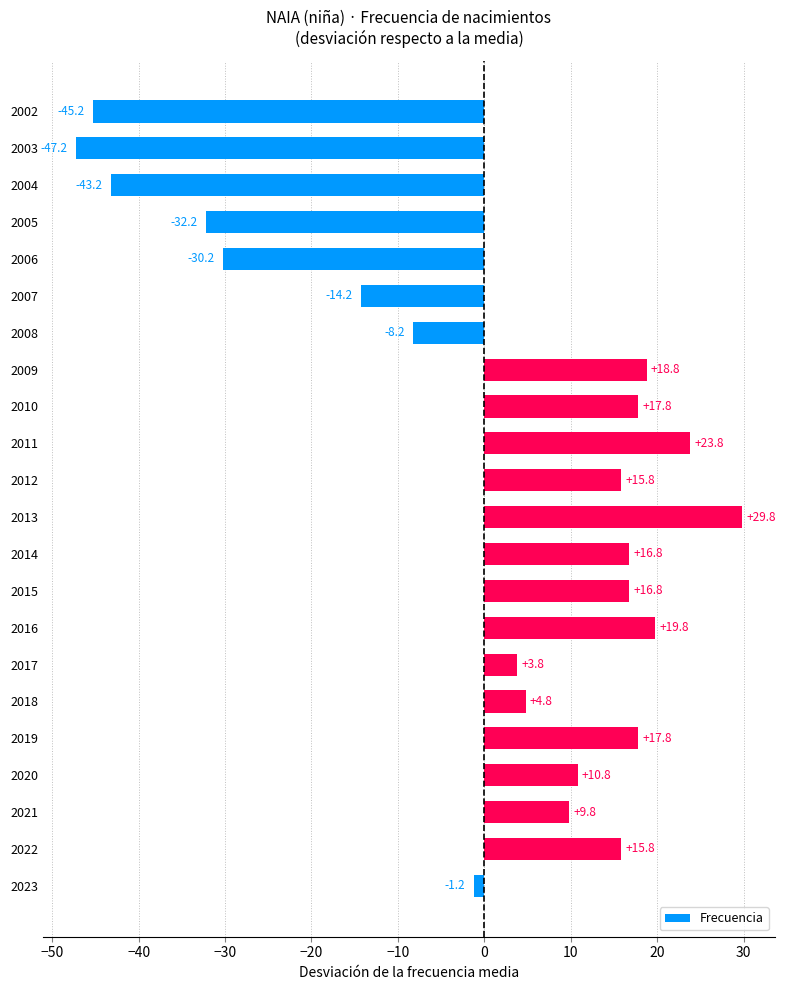

At which label is the value closest to -8?

2008